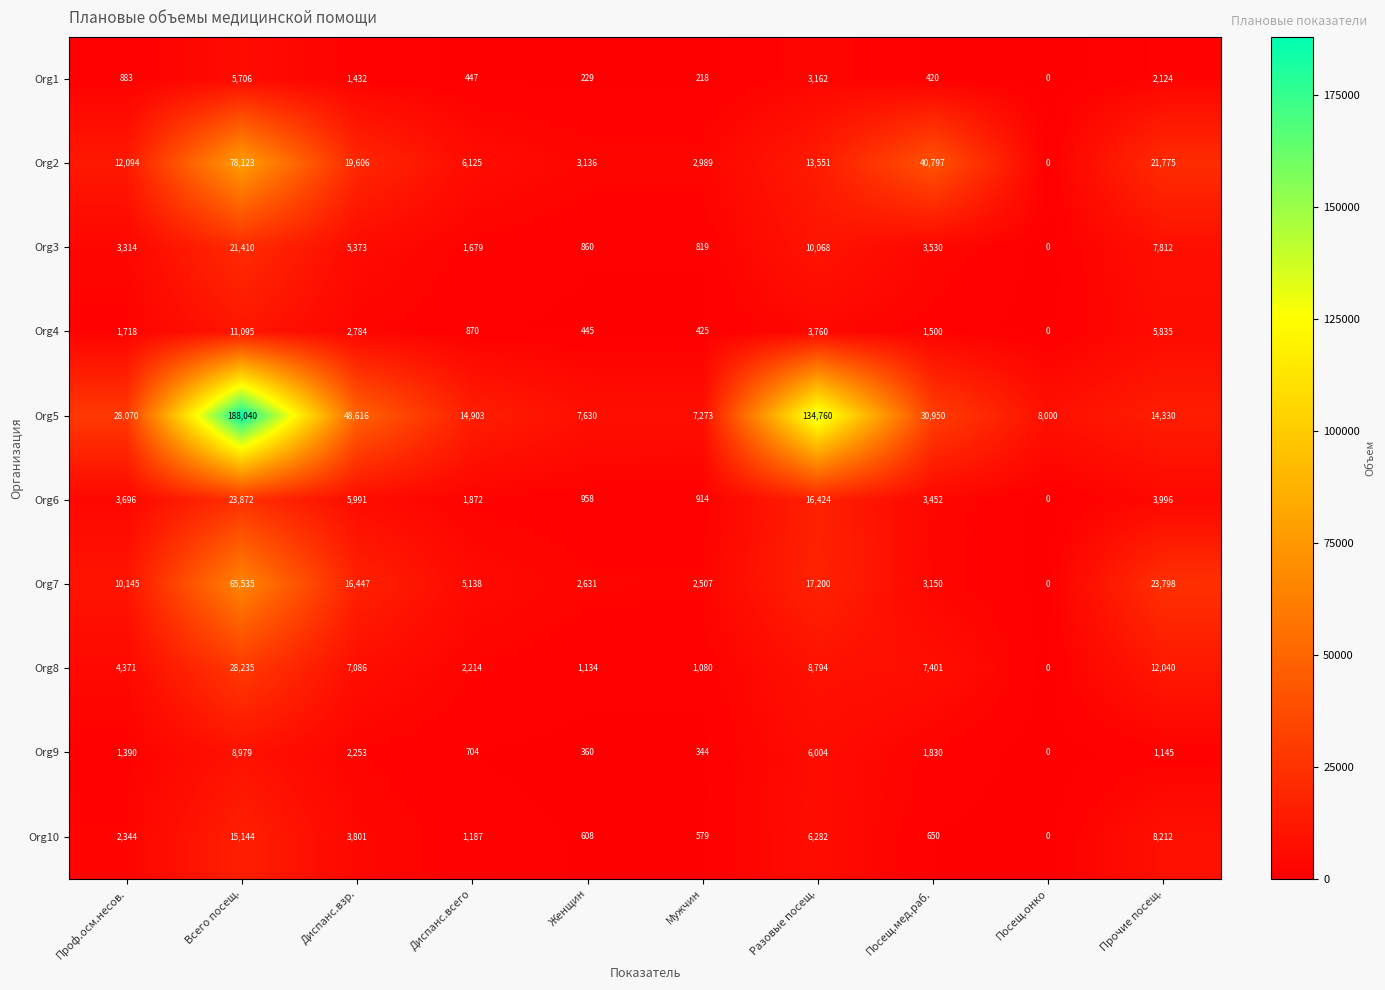

What is the difference between the maximum and minimum values in the Org7 series?

65535